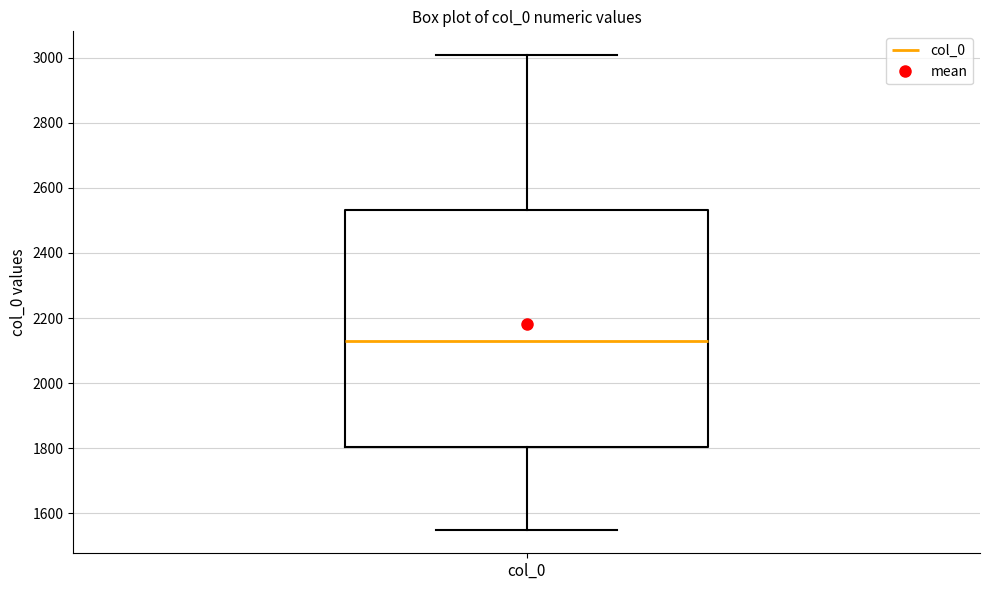

Read this box plot against the y-axis: the position of the median line, the range covered by the box, and the ends of both whiskers. The values are not printed on the chart, so give them approximately, as read against the axis.

median 2120, box 1800 to 2540, whiskers 1540 to 3000